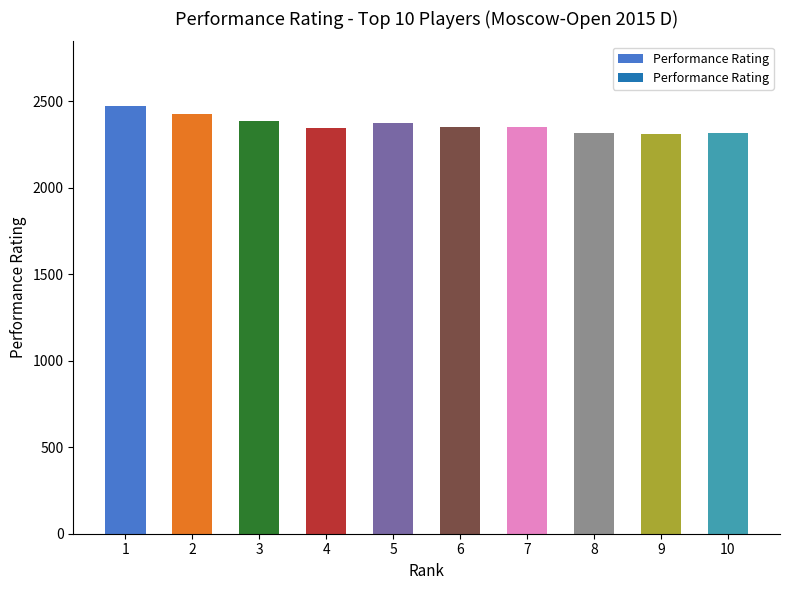

What is the greatest value displayed?

2475